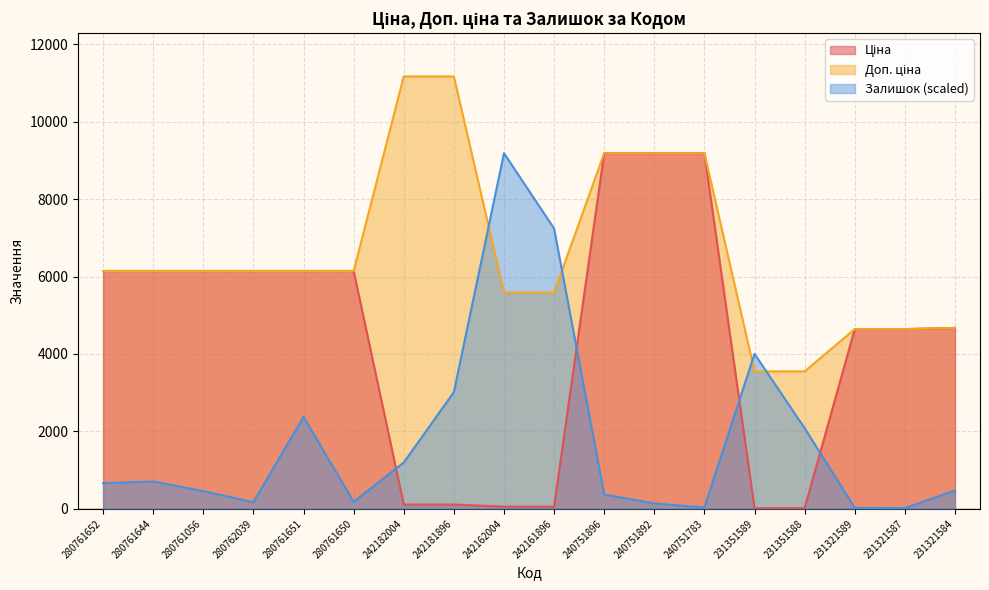

Is the value of Доп. ціна at 231321584 greater than the value of Ціна at 280761644?

No